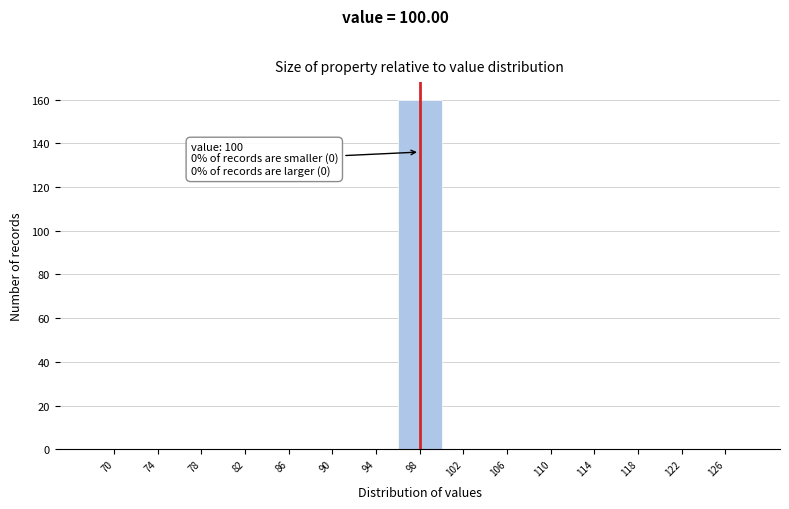

Reading right to left, extract all data points from this chart.

126=0	122=0	118=0	114=0	110=0	106=0	102=0	98=160	94=0	90=0	86=0	82=0	78=0	74=0	70=0